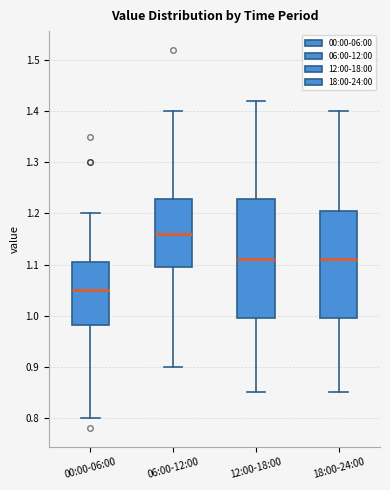

Reading left to right, transcribe this box plot: for each box, give where its median line is, the range the box spans, and where its two whiskers end, as read against the y-axis. The values are not printed on the chart, so give them approximately, as read against the axis.

00:00-06:00: median 1.05, box 0.98 to 1.11, whiskers 0.80 to 1.20
06:00-12:00: median 1.16, box 1.10 to 1.23, whiskers 0.90 to 1.40
12:00-18:00: median 1.11, box 1.00 to 1.23, whiskers 0.85 to 1.42
18:00-24:00: median 1.11, box 1.00 to 1.21, whiskers 0.85 to 1.40